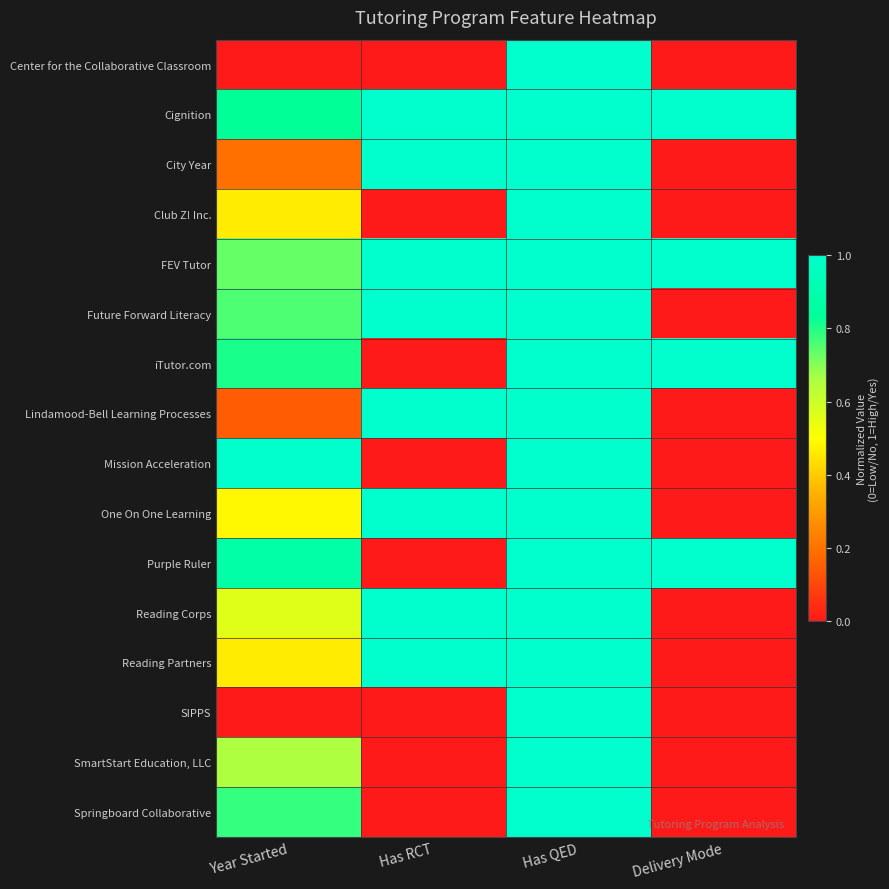

At how many categories does at least one series exceed 0?

4